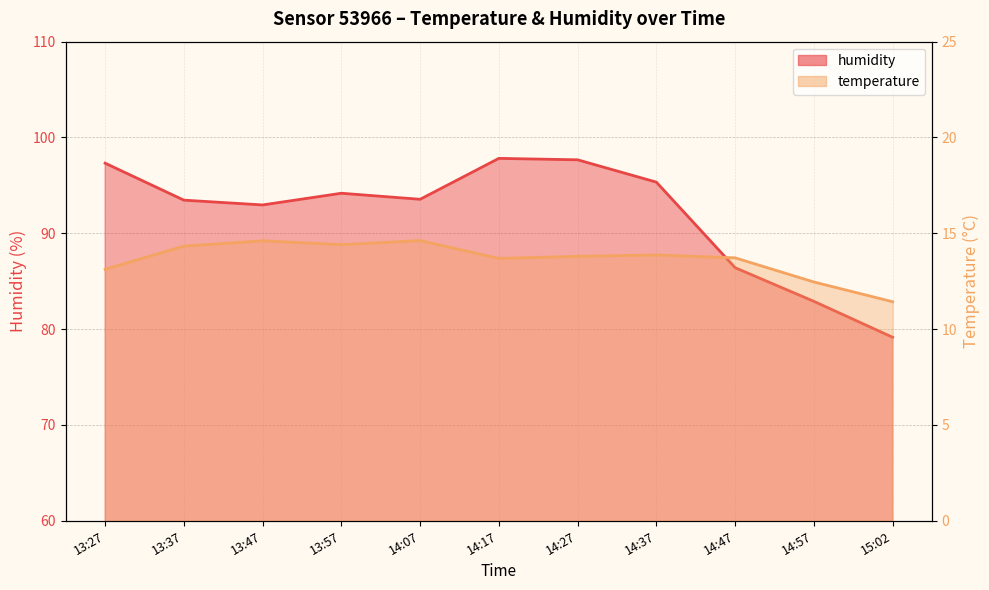

Reading left to right, extract all data points from this chart.

humidity: 97.3	93.5	93.0	94.2	93.5	97.8	97.7	95.3	86.4	82.9	79.2
temperature: 13.1	14.3	14.6	14.4	14.6	13.7	13.8	13.9	13.7	12.5	11.4